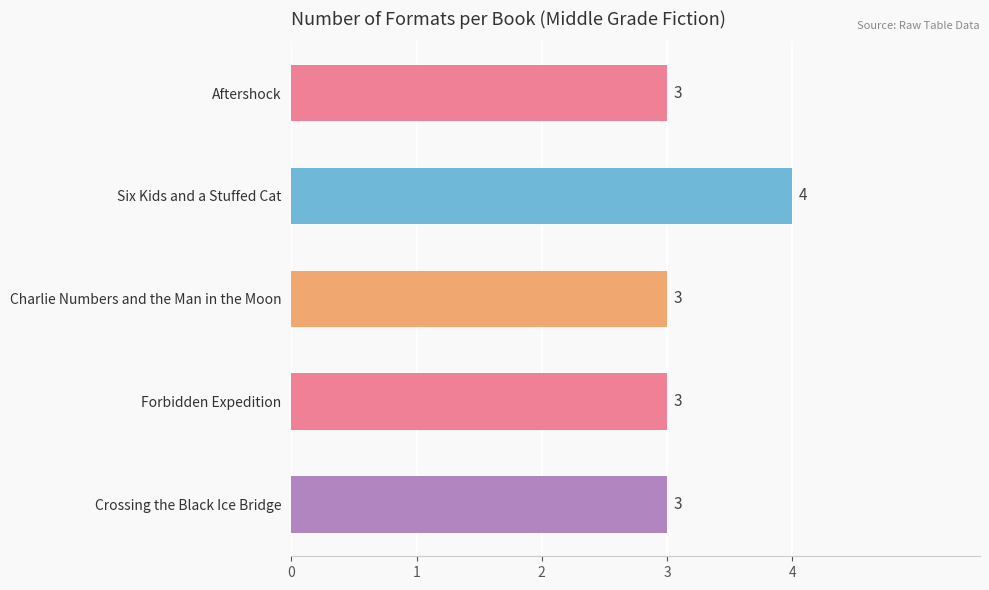

Are the bars grouped side by side (vs. stacked)?

No